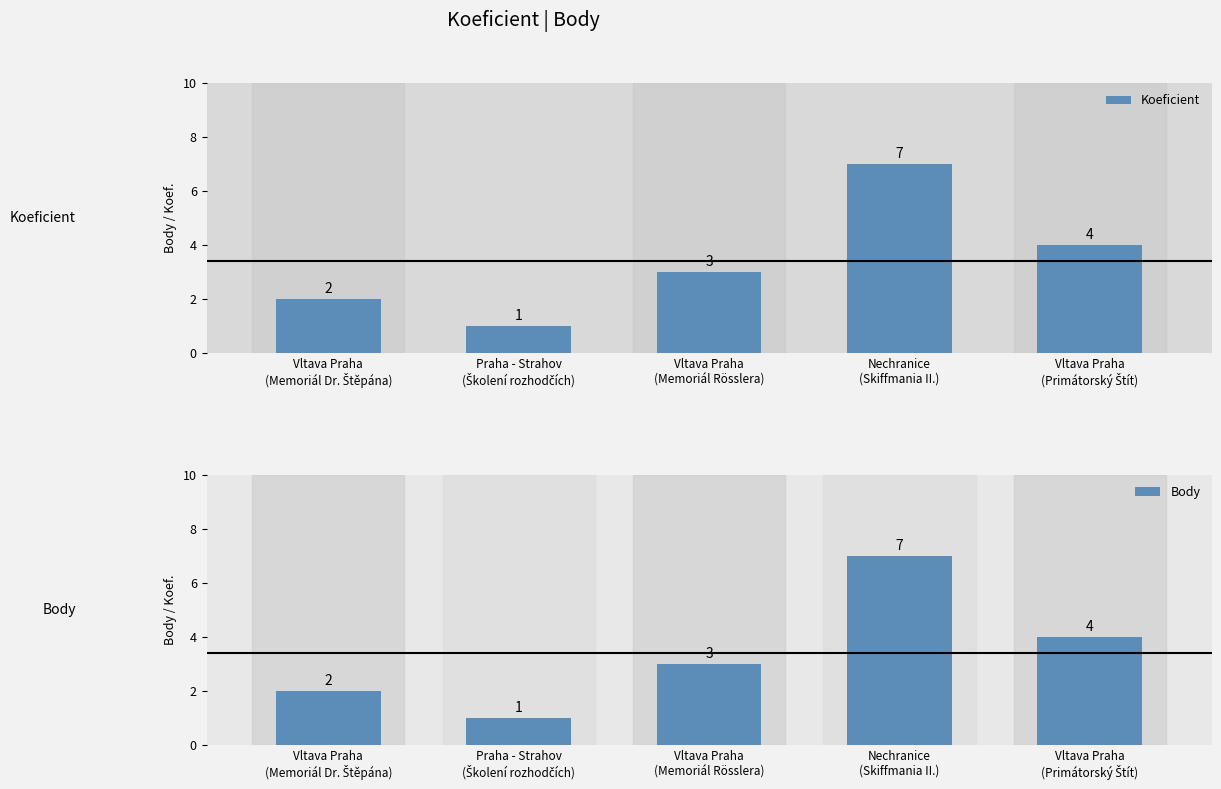

Reading left to right, extract all data points from this chart.

Koeficient: 2	1	3	7	4
Body: 2	1	3	7	4